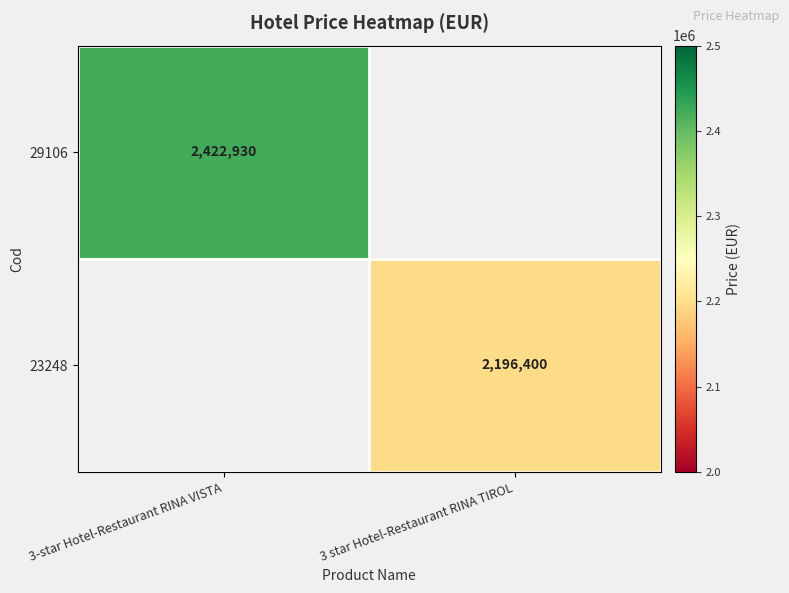

Is it true that 29106 equals 3611056 at 3-star Hotel-Restaurant RINA VISTA?

False